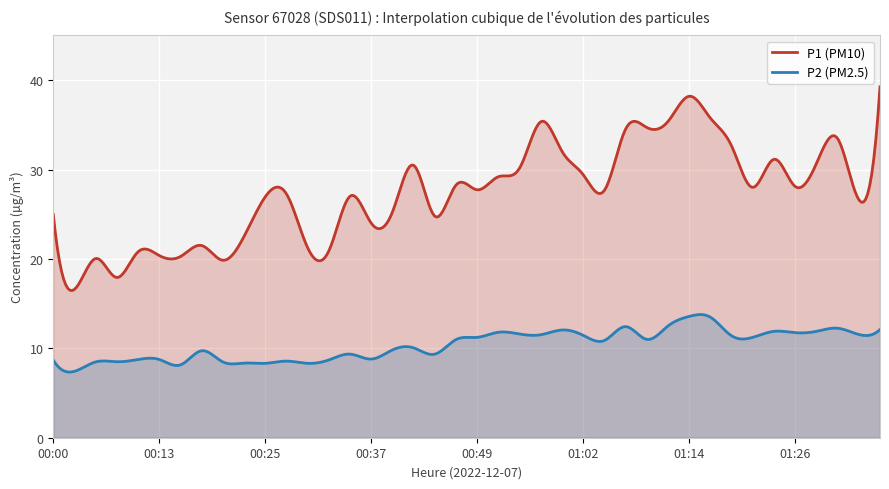

What is the approximate value of P2 at 01:06?

12.4